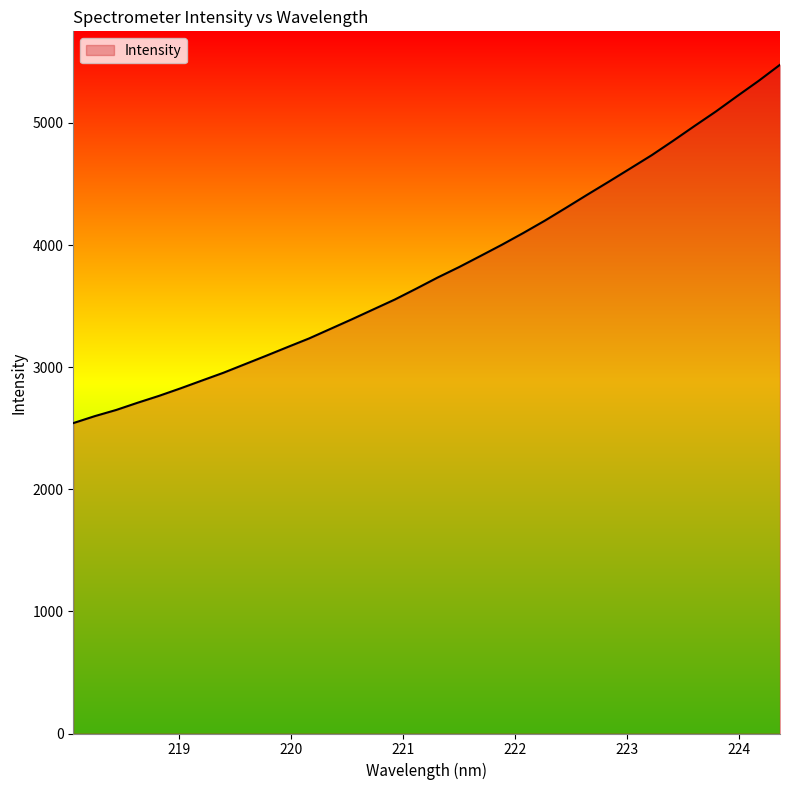

What is the difference between the maximum and minimum values?

2934.2